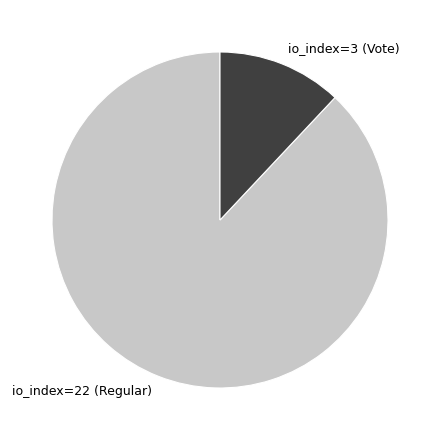

Does any single category account for the majority?

Yes